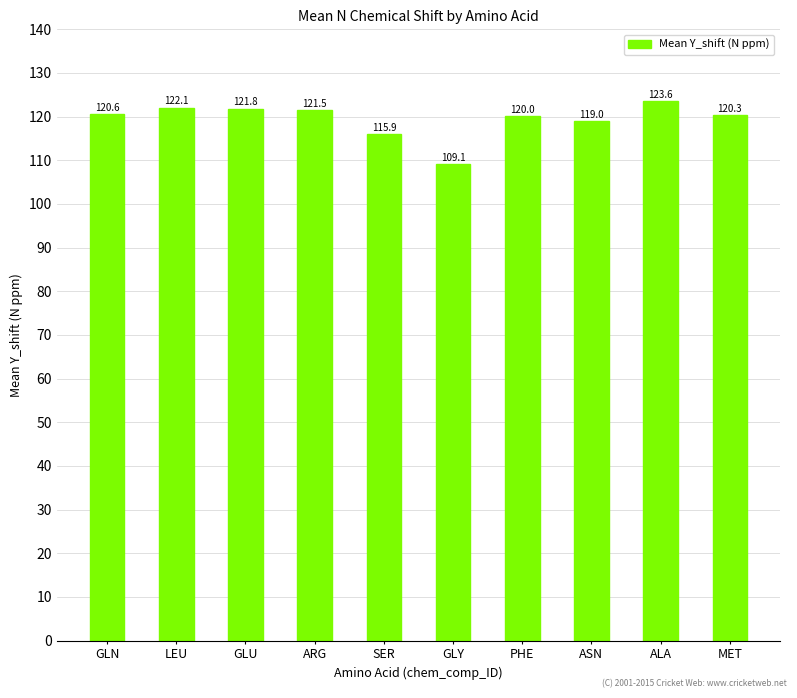

What is the difference between the maximum and minimum values?

14.5